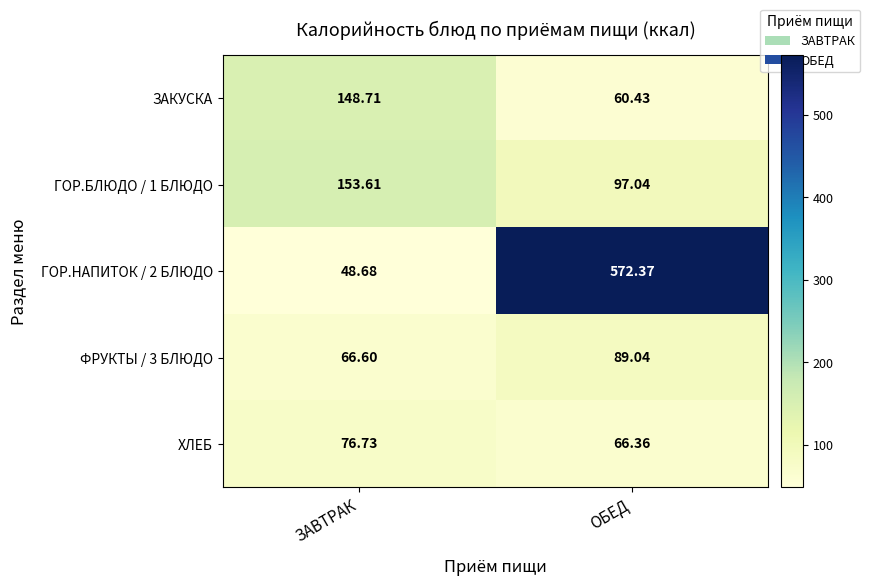

Which category has the highest value in the ГОР.НАПИТОК / 2 БЛЮДО series?

ОБЕД